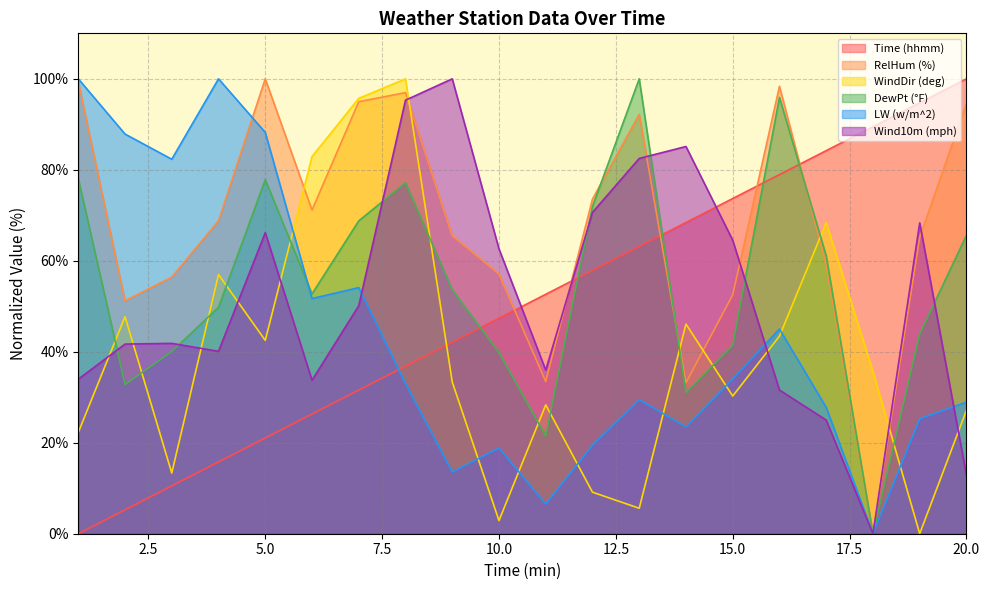

At which label does Time (hhmm) reach its peak?

20.0